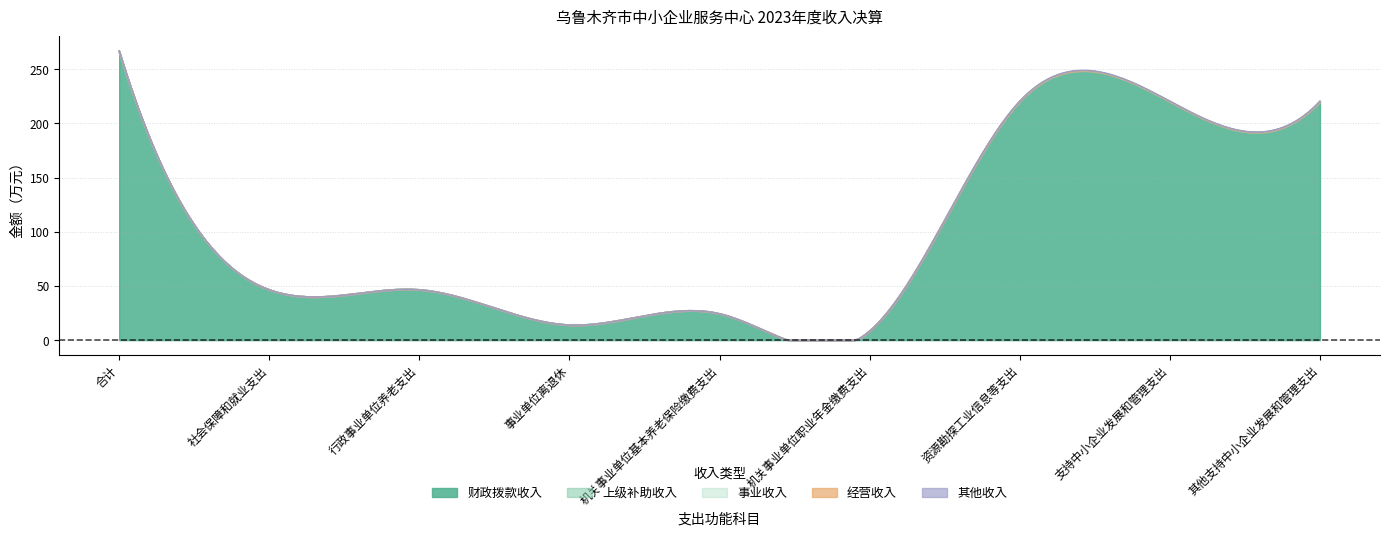

What is the greatest value displayed?

266.5